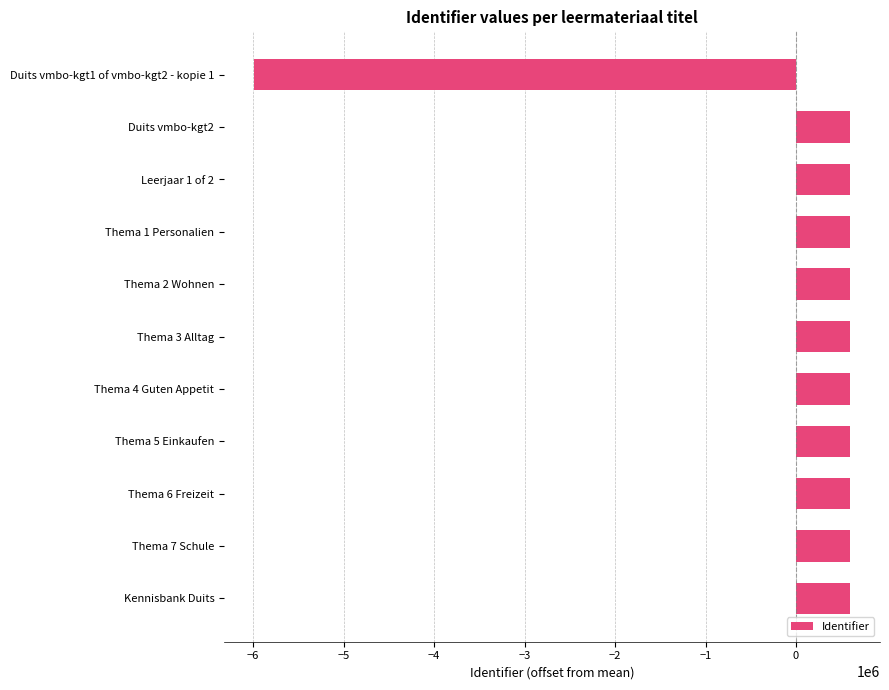

Does the chart contain stacked bars?

No